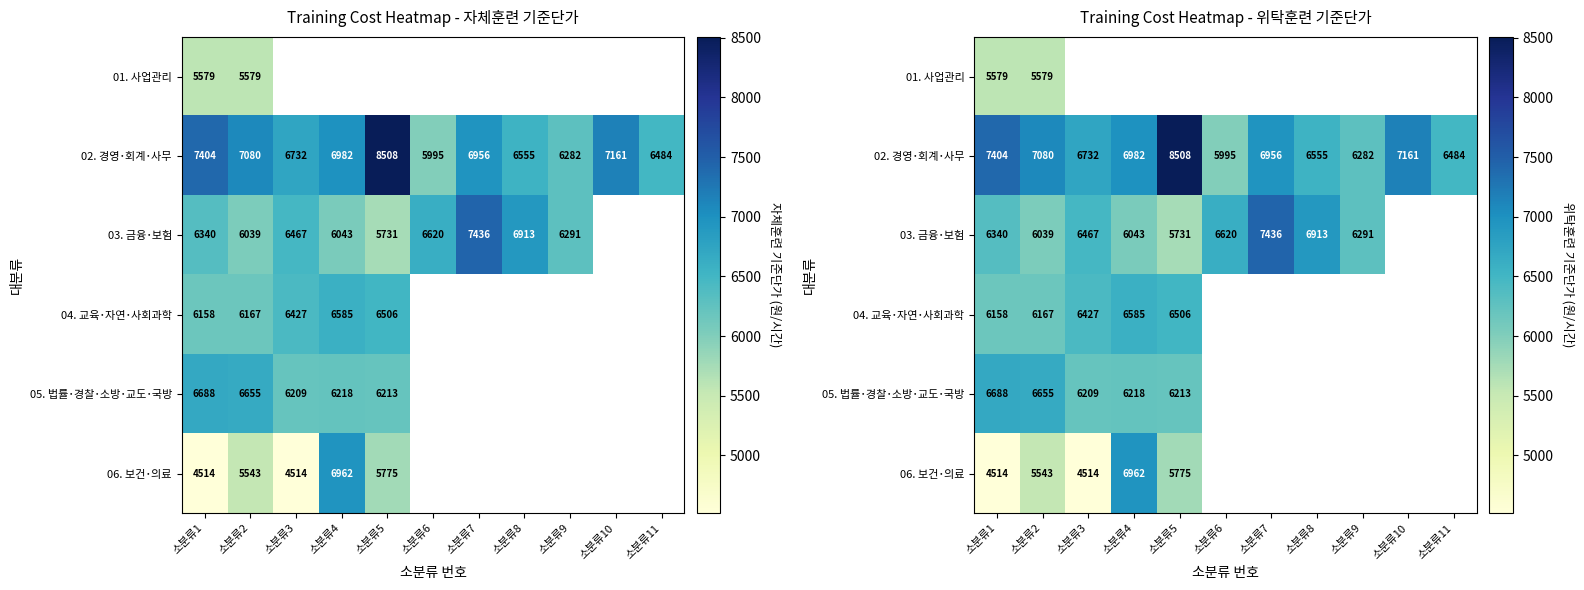

Is it true that 05. 법률･경찰･소방･교도･국방 equals 6688.0 at 소분류1?

True